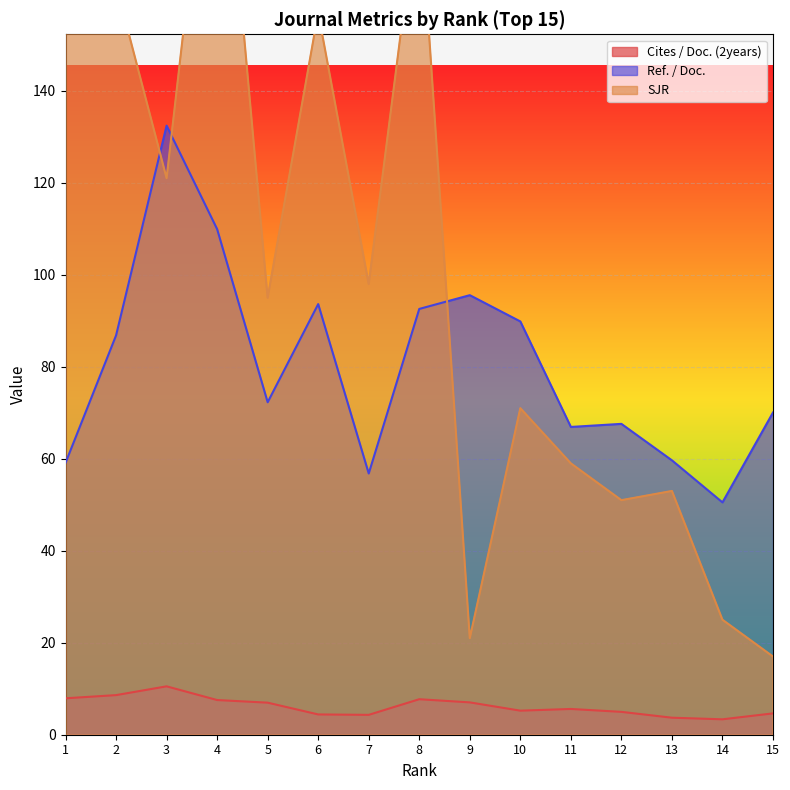

What is the sum of the Ref. / Doc. values at 6 and 1?

152.8